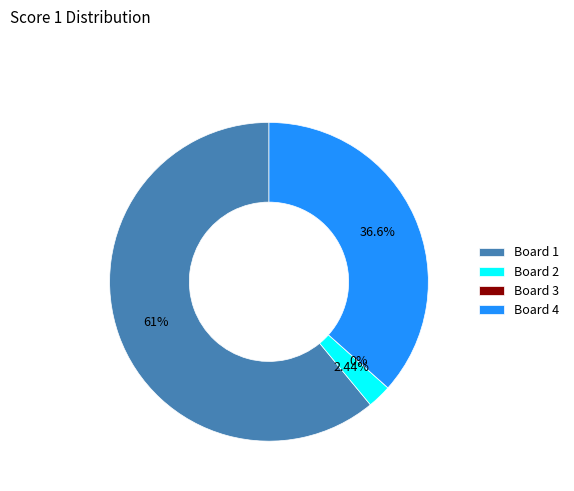

The Board 4 slice represents 37% of the pie. True or false?

True